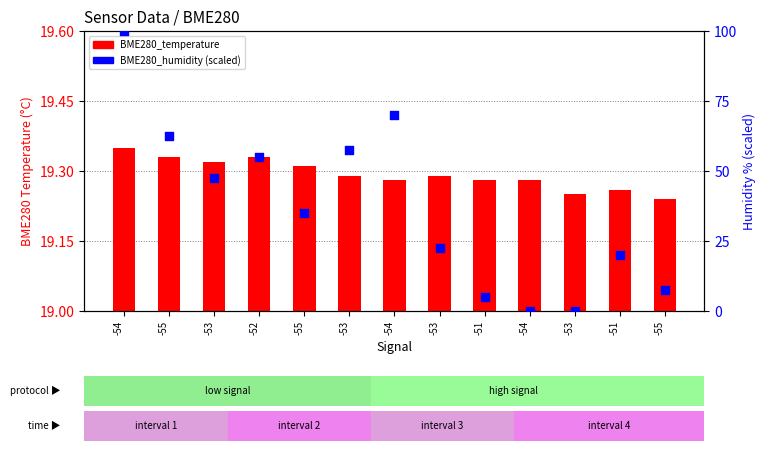

Which series has the largest Y range (max minus min)?

BME280_humidity (scaled)